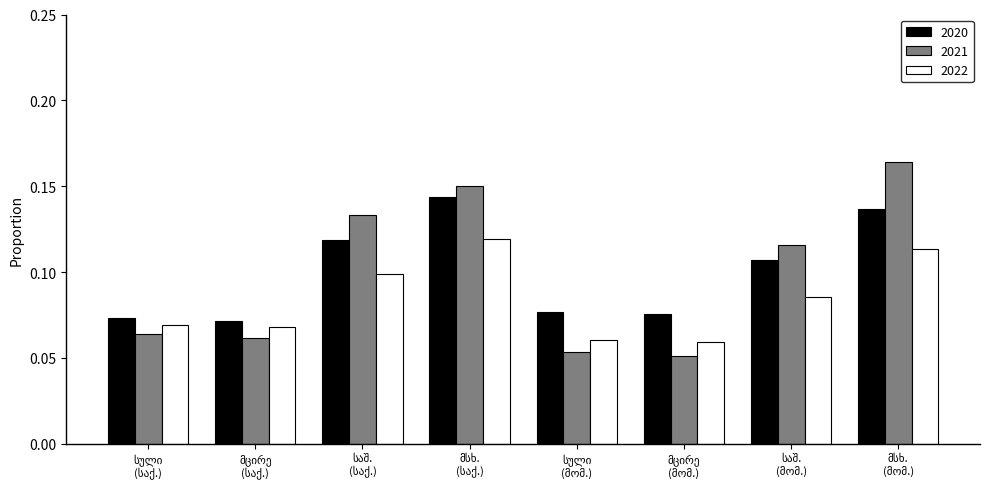

What is the sum of all 2020 values?

0.8